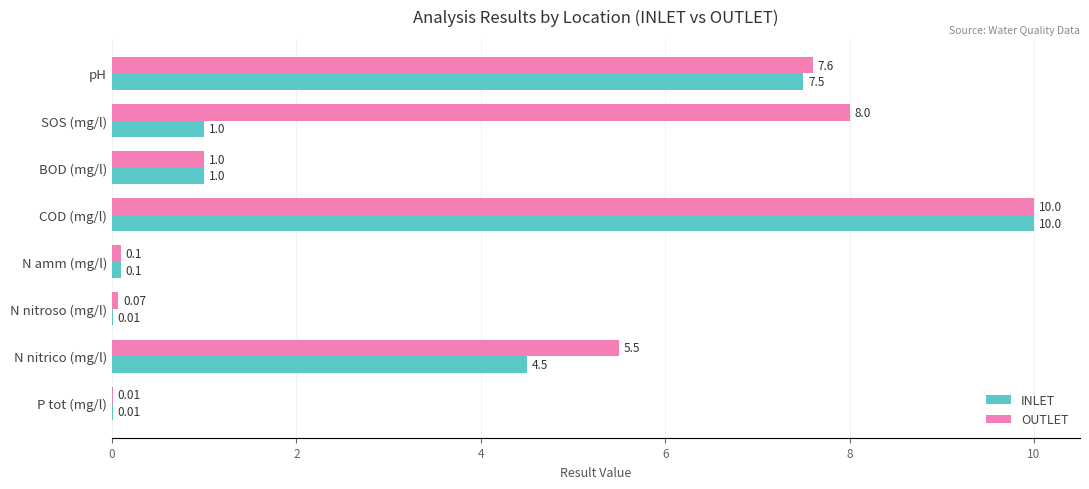

Between COD (mg/l) and N nitrico (mg/l), which series saw the biggest shift?

INLET